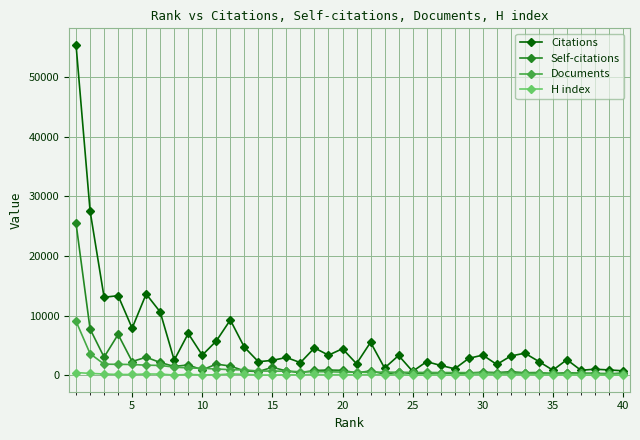

Which series has the largest total across all categories?

Citations